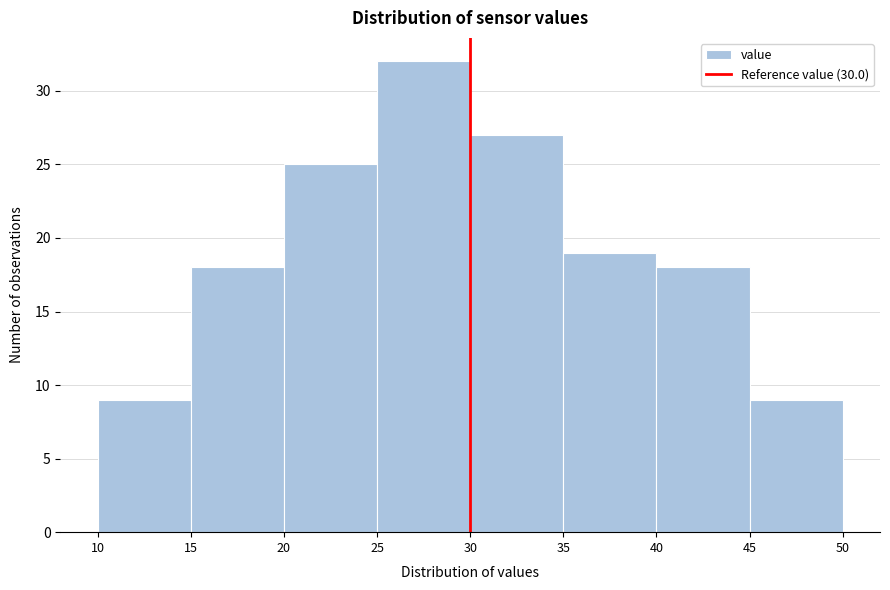

Reading left to right, list every bar in this chart as the range it spans on the x-axis followed by its height. The values are not printed on the chart, so give them approximately, as read against the axis.

10 to 15: 9
15 to 20: 18
20 to 25: 25
25 to 30: 32
30 to 35: 27
35 to 40: 19
40 to 45: 18
45 to 50: 9